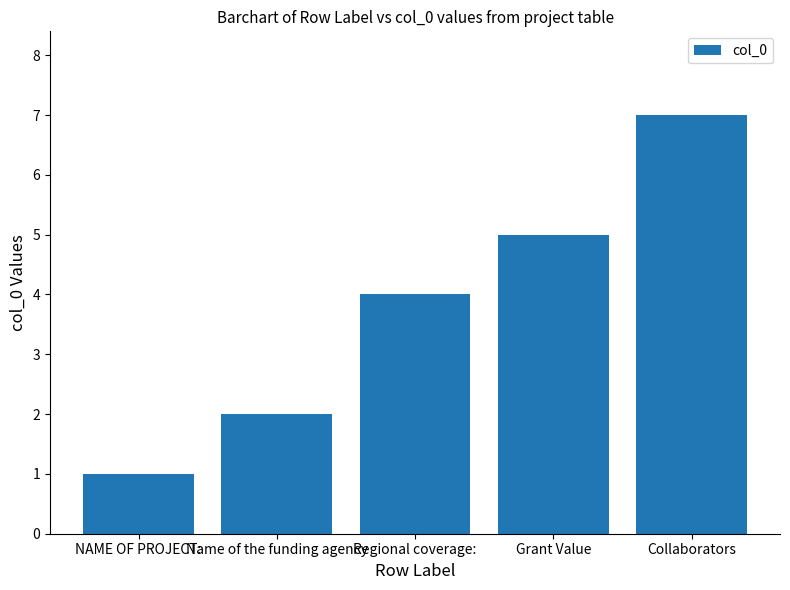

Does the chart contain stacked bars?

No